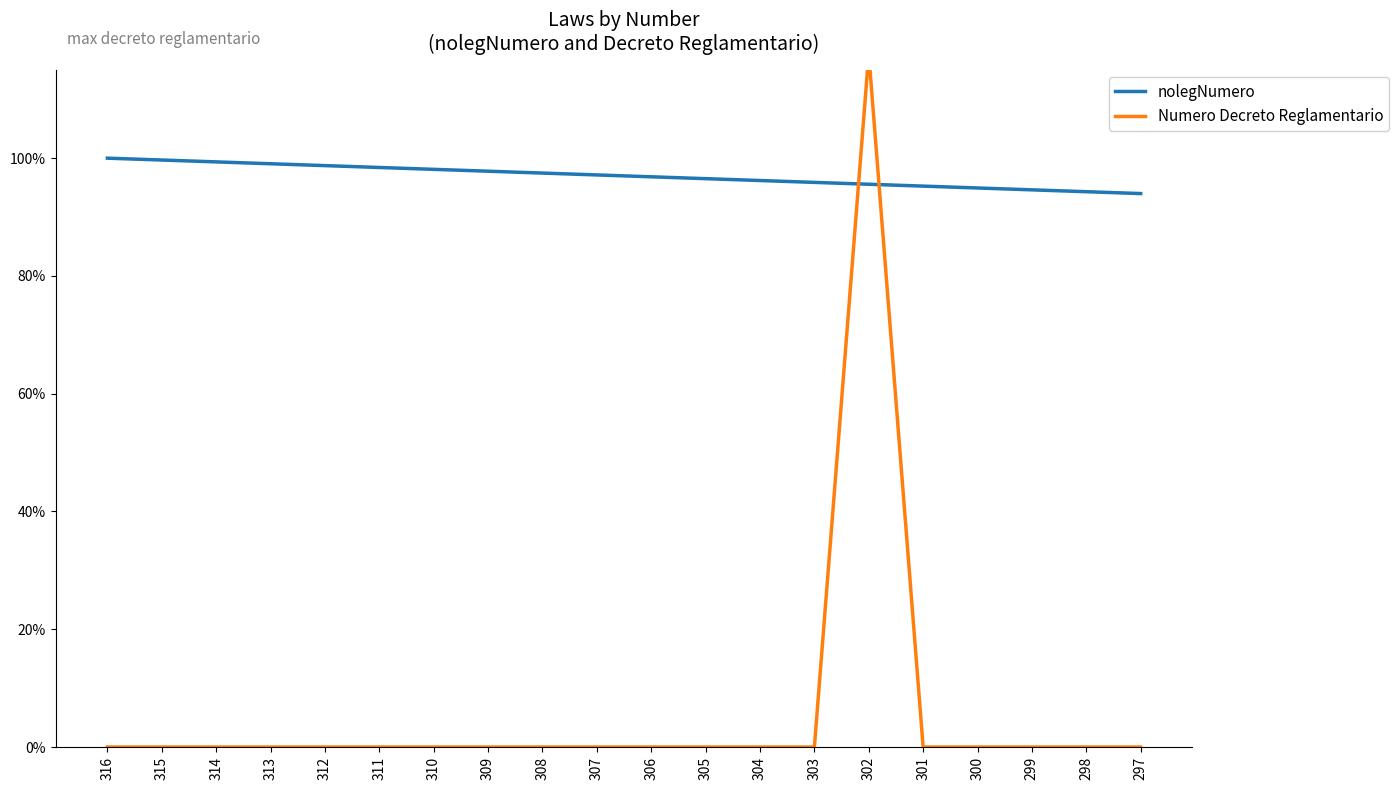

Rank the series at 307 from lowest to highest value.

Numero Decreto Reglamentario, nolegNumero